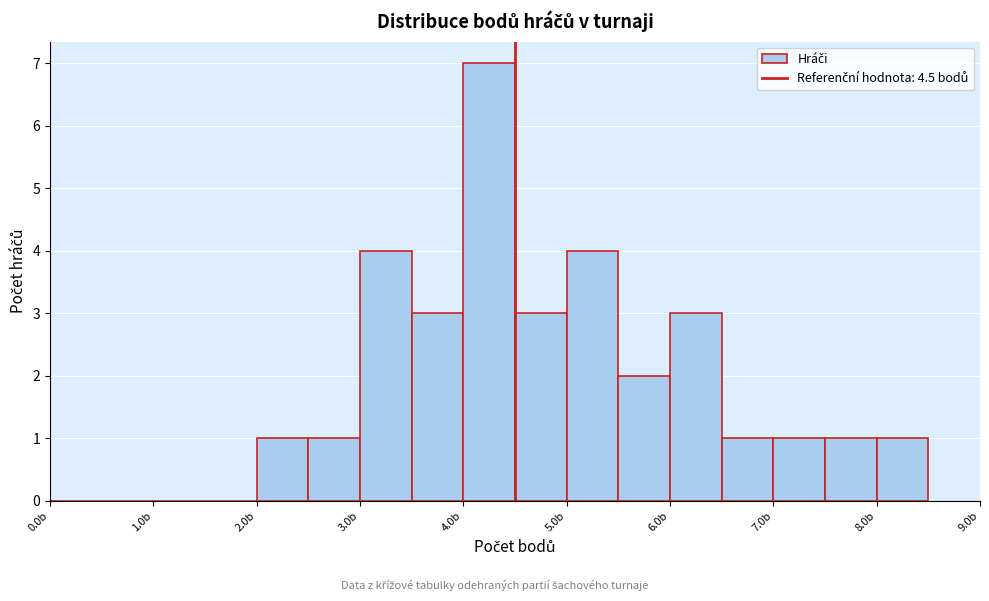

Reading left to right, transcribe this chart: for each bar, give the range it covers on the x-axis and its height. The values are not printed on the chart, so give them approximately, as read against the axis.

0.0 to 0.5: 0
0.5 to 1.0: 0
1.0 to 1.5: 0
1.5 to 2.0: 0
2.0 to 2.5: 1
2.5 to 3.0: 1
3.0 to 3.5: 4
3.5 to 4.0: 3
4.0 to 4.5: 7
4.5 to 5.0: 3
5.0 to 5.5: 4
5.5 to 6.0: 2
6.0 to 6.5: 3
6.5 to 7.0: 1
7.0 to 7.5: 1
7.5 to 8.0: 1
8.0 to 8.5: 1